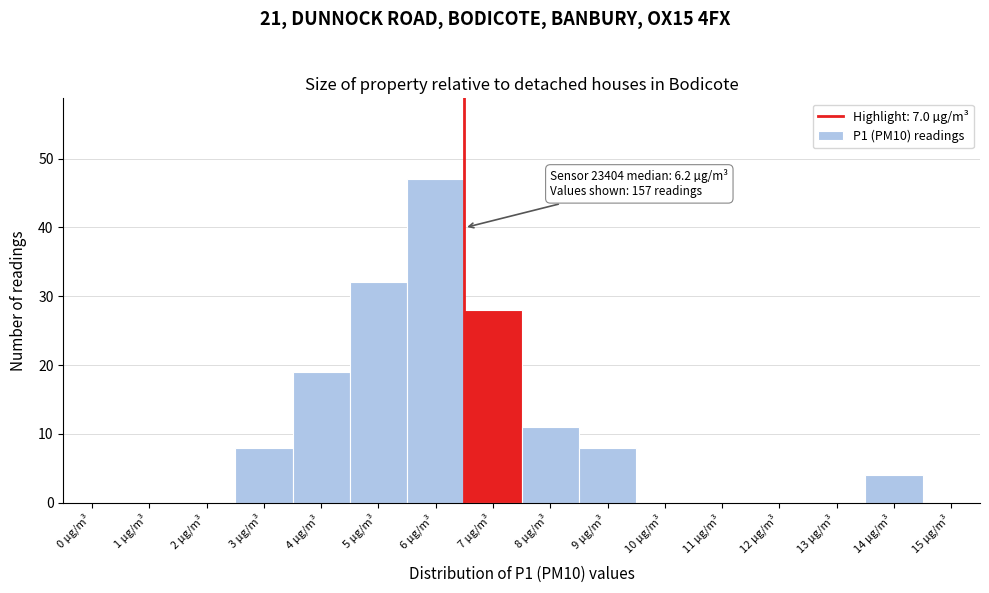

Reading right to left, transcribe all the data shown in this chart.

15 µg/m³=0	14 µg/m³=4	13 µg/m³=0	12 µg/m³=0	11 µg/m³=0	10 µg/m³=0	9 µg/m³=8	8 µg/m³=11	7 µg/m³=28	6 µg/m³=47	5 µg/m³=32	4 µg/m³=19	3 µg/m³=8	2 µg/m³=0	1 µg/m³=0	0 µg/m³=0